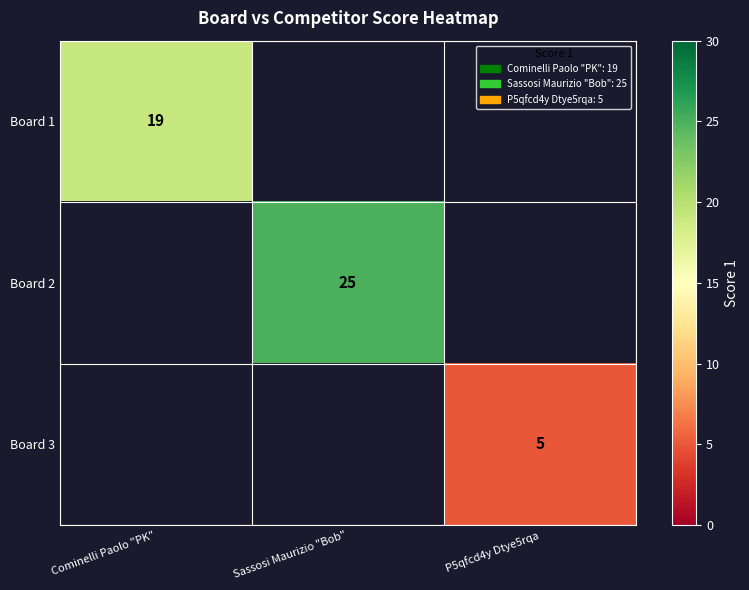

What is the maximum value shown in the chart?

25.0